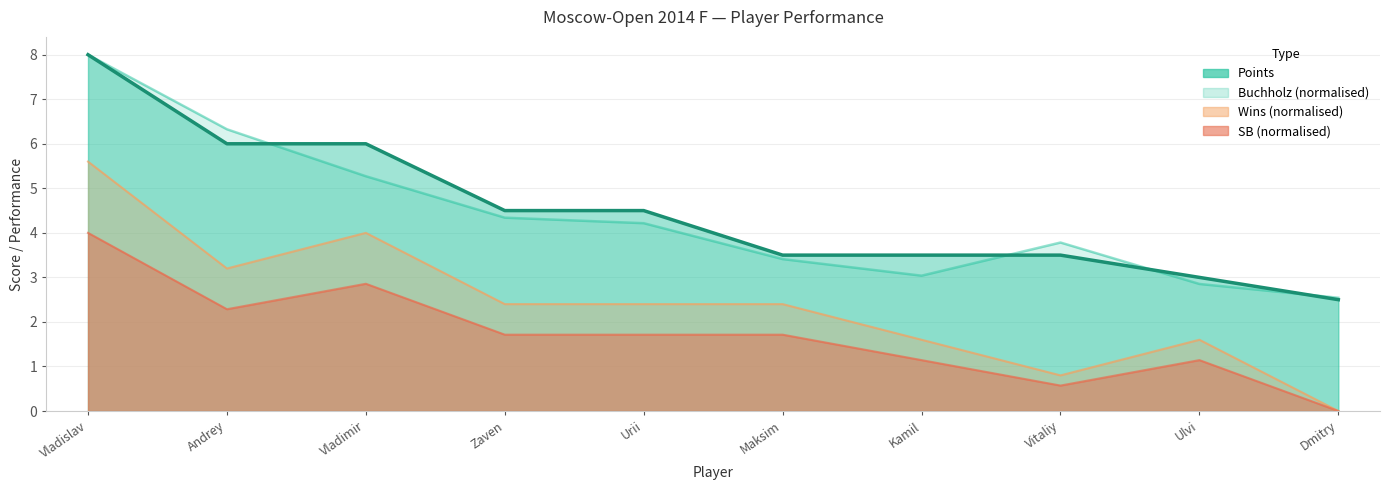

True or false: Wins and Points intersect in this chart.

False